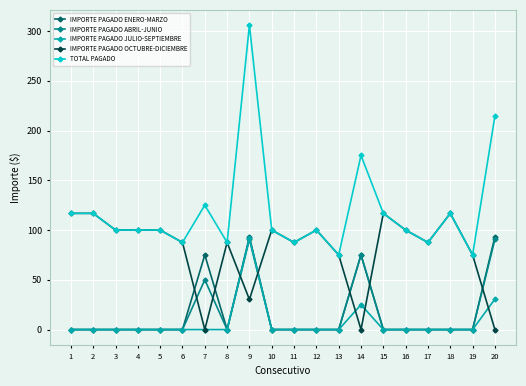

Does the chart have visible grid lines?

Yes